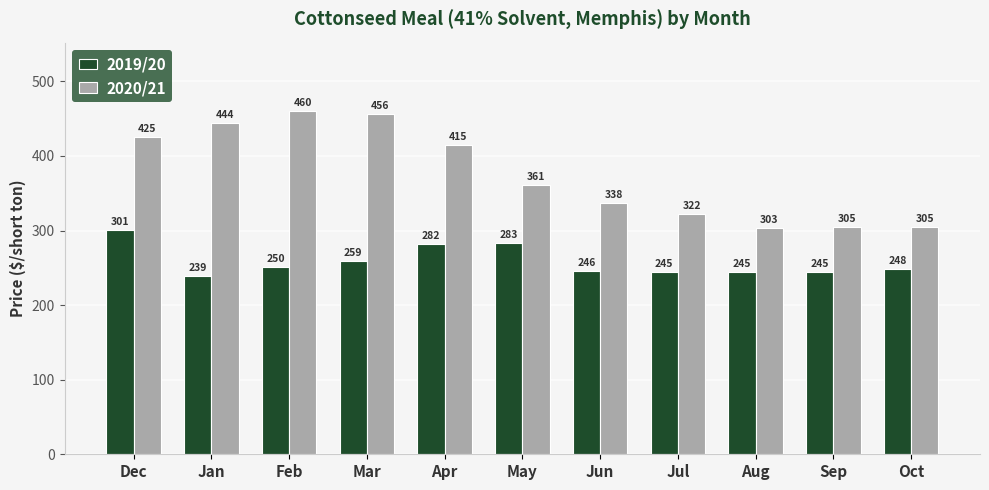

Which series changed the most between Dec and Feb?

2019/20